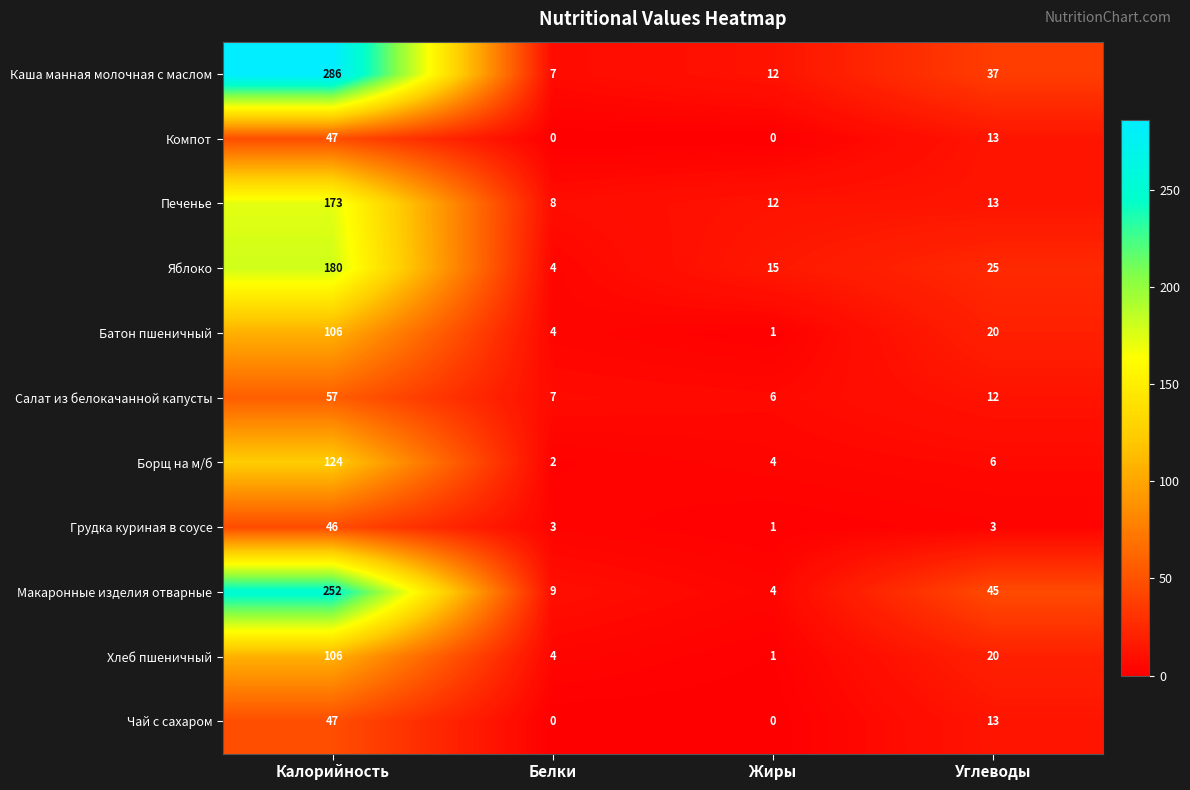

What is the average value of the Батон пшеничный series?

33